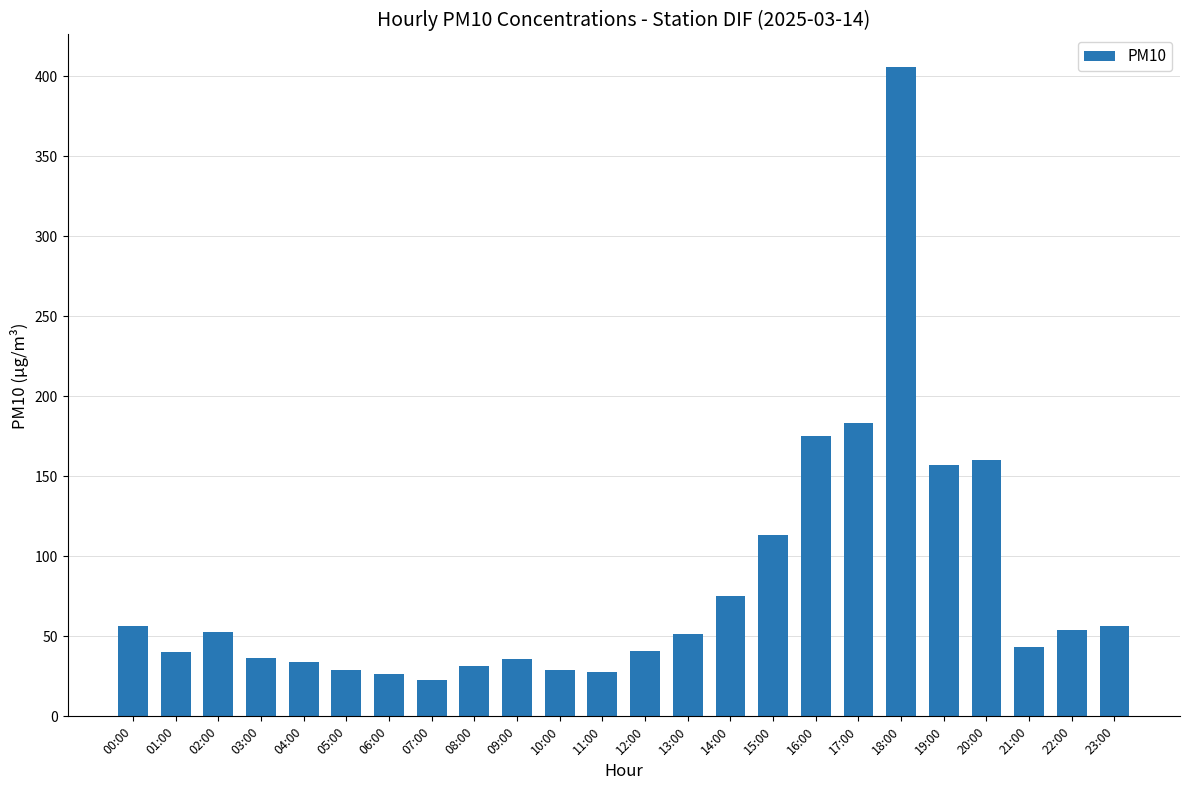

At which category does the chart reach its minimum across all series?

07:00